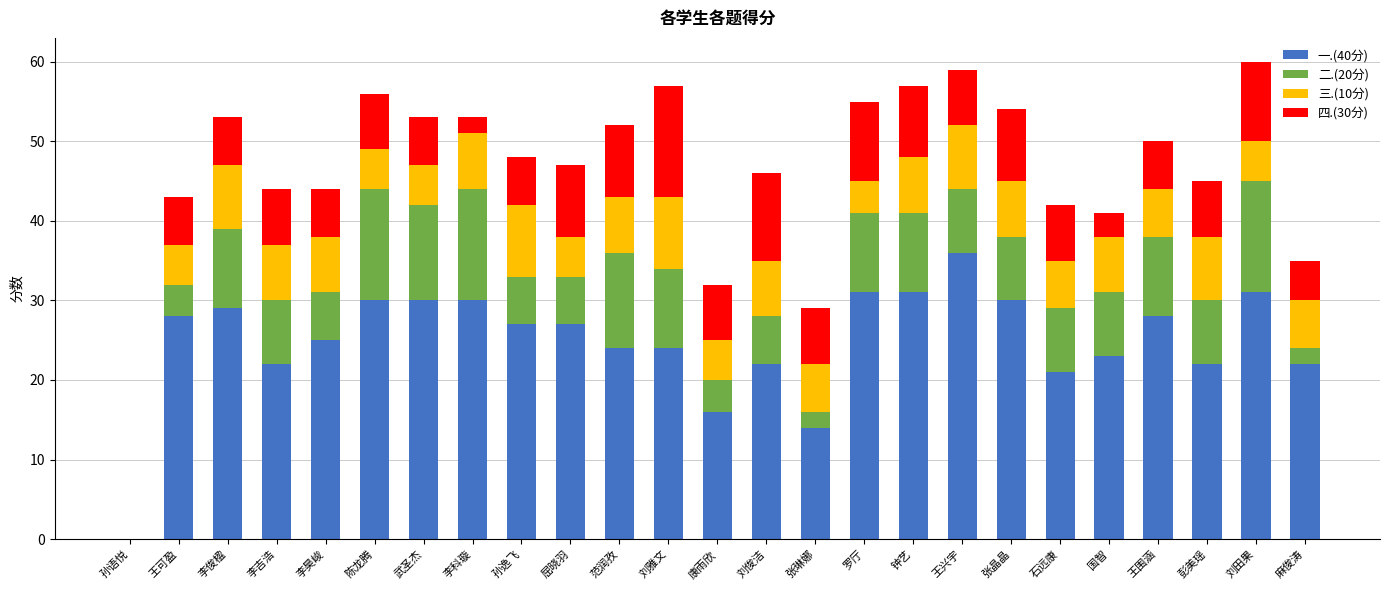

True or false: 一.(40分) has a value of 46 at 罗厅.

False